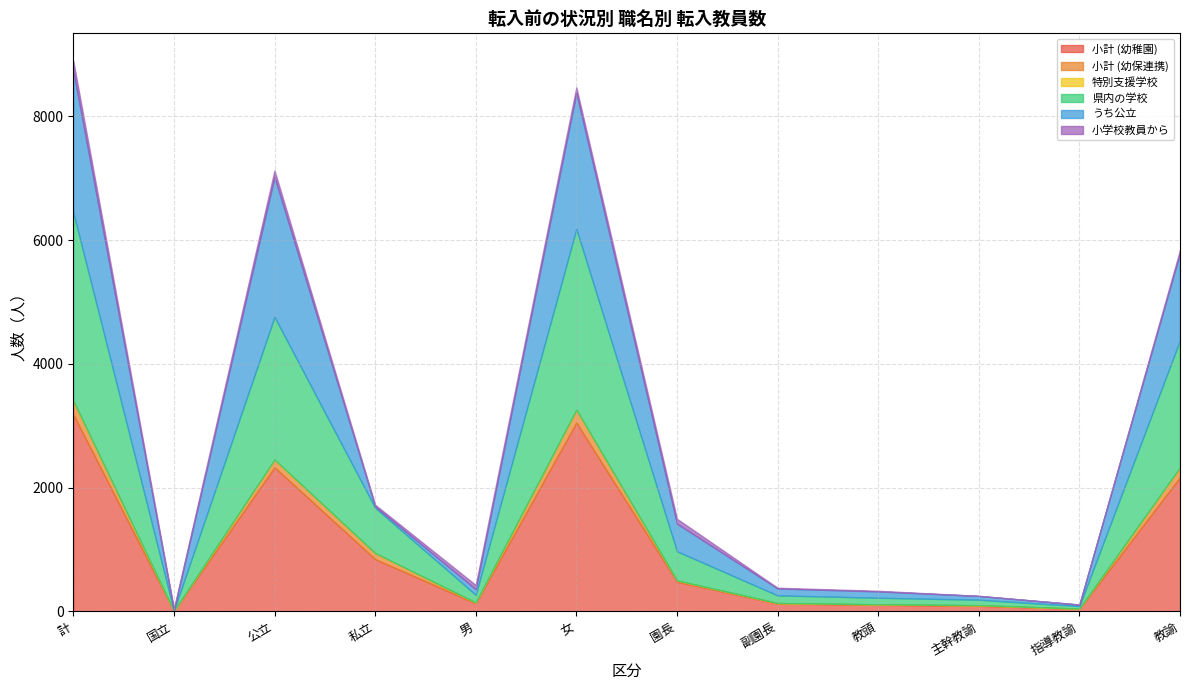

Rank the categories by 特別支援学校 value from lowest to highest.

国立, 園長, 副園長, 教頭, 指導教諭, 男, 主幹教諭, 公立, 私立, 教諭, 女, 計